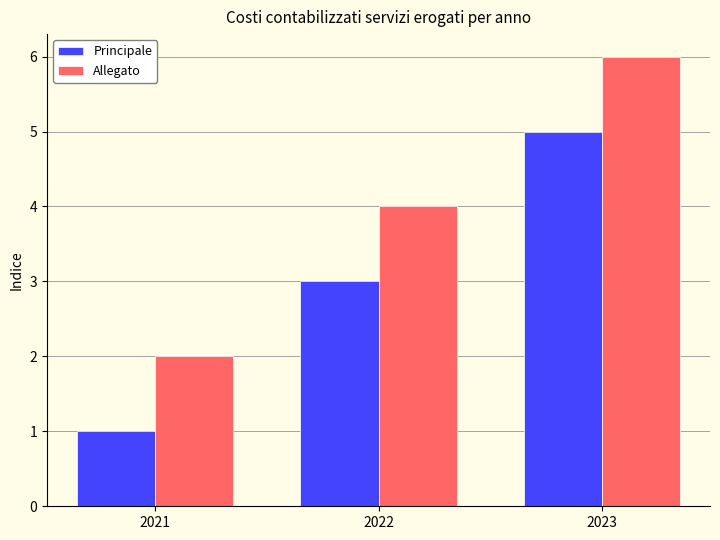

At which category is the sum across all series the highest?

2023